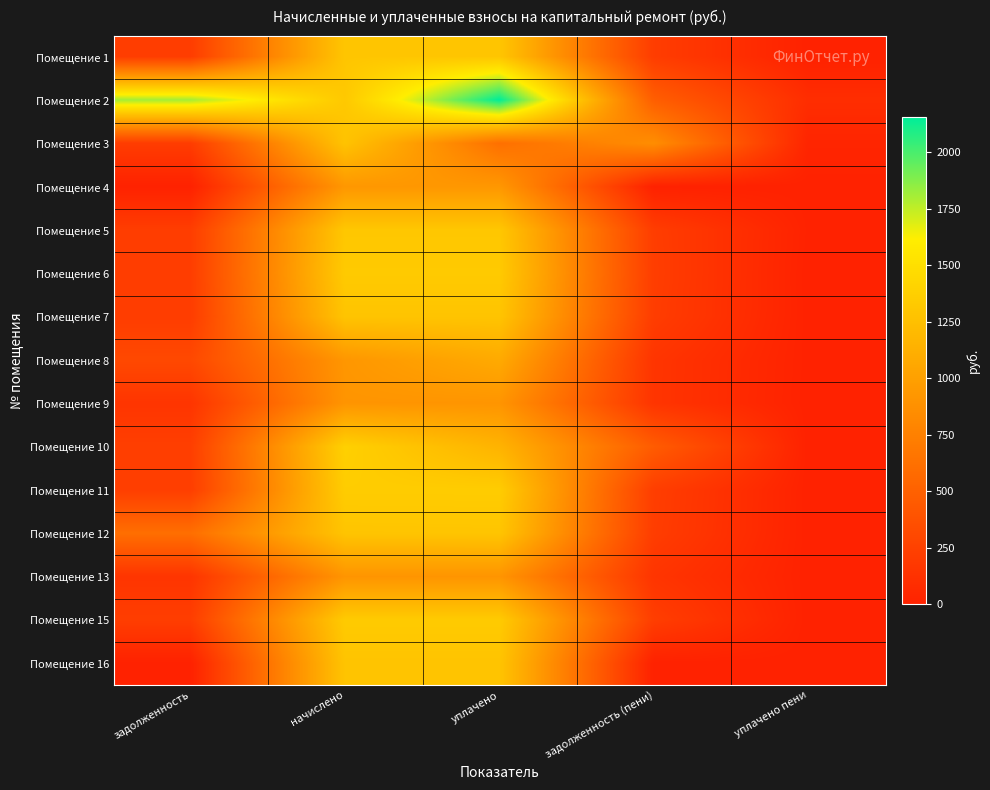

What is the total value across all series at уплачено пени?

132.0